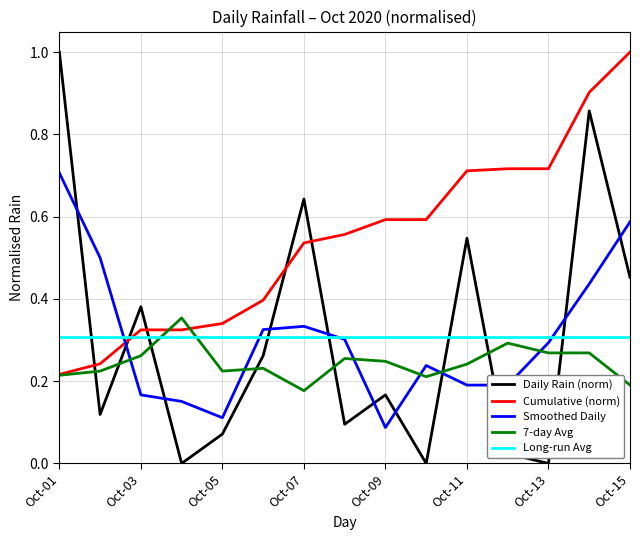

True or false: Daily Rain (norm) and Cumulative (norm) cross at least once.

True